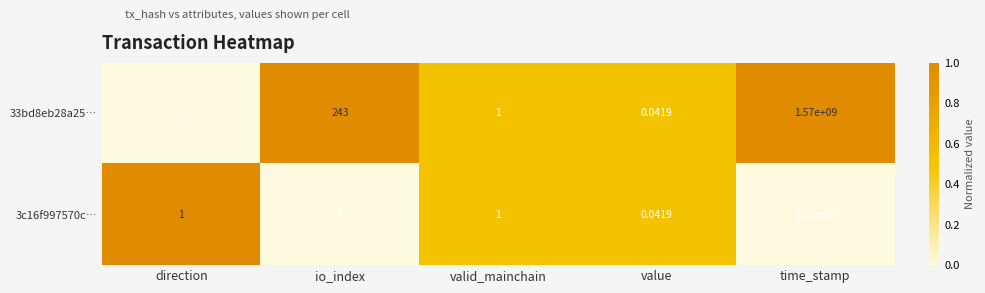

At which category does the chart reach its peak across all series?

time_stamp